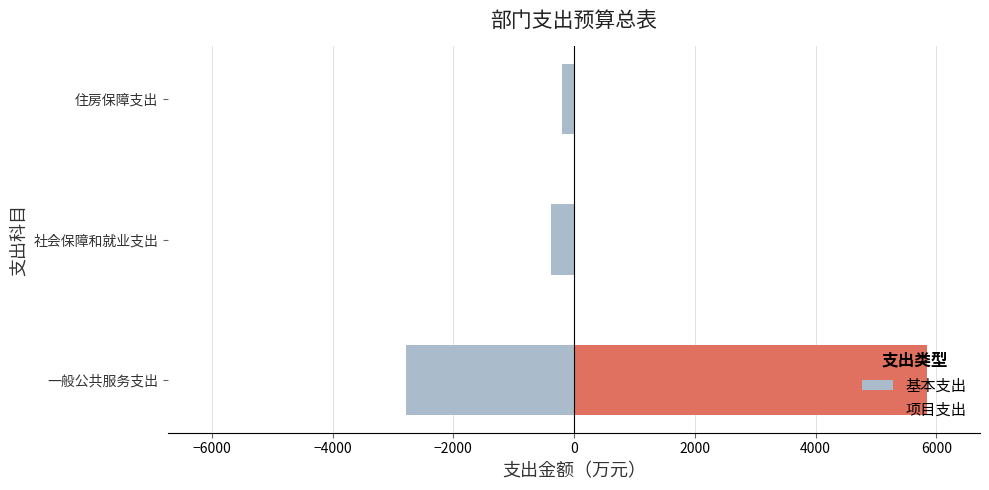

How many values in the 基本支出 series are below -390?

2